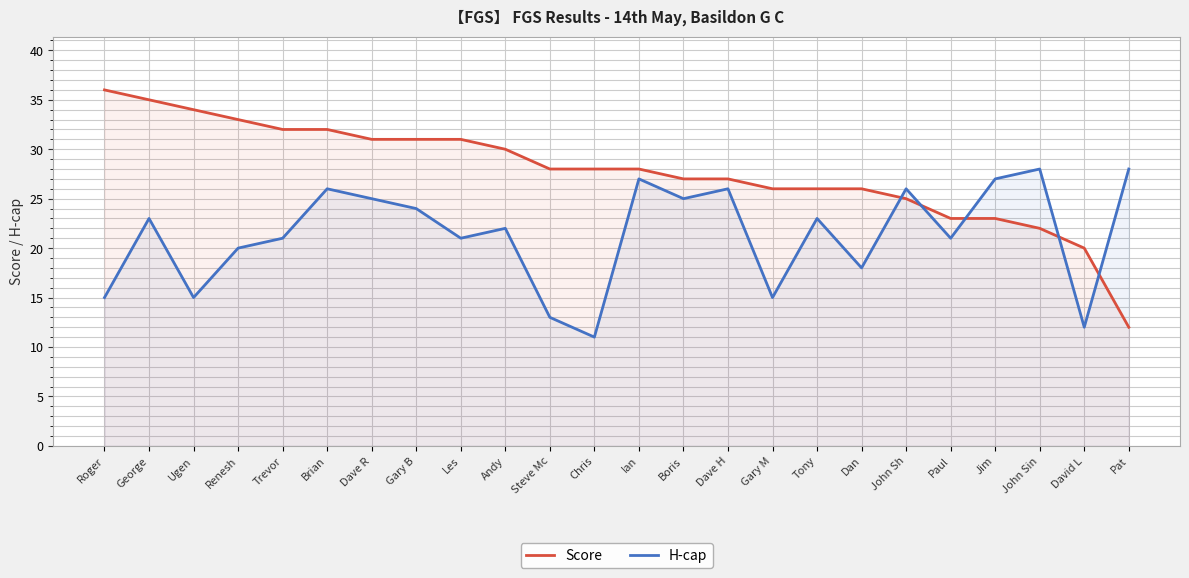

Which series changed the most between Roger and Chris?

Score